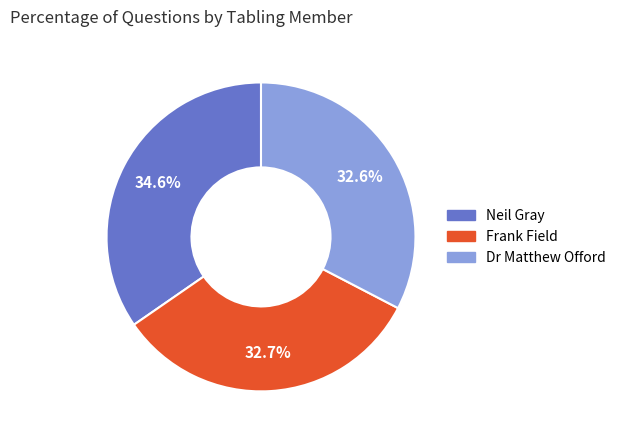

Count the number of slices in the pie.

3